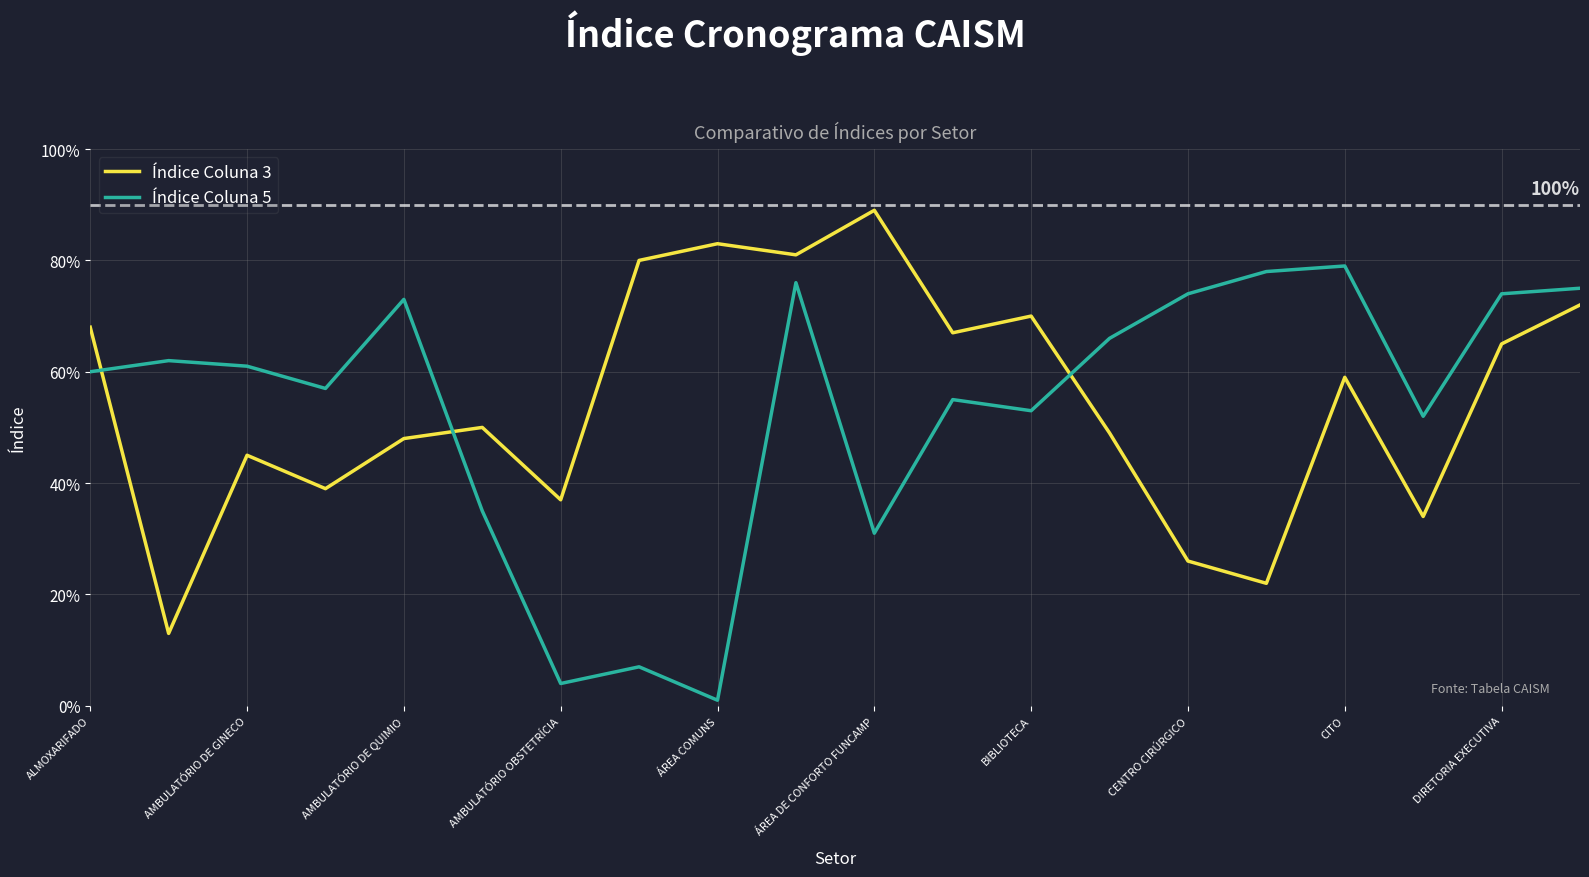

List the series in order of their peak value, highest first.

Índice Coluna 3, Índice Coluna 5